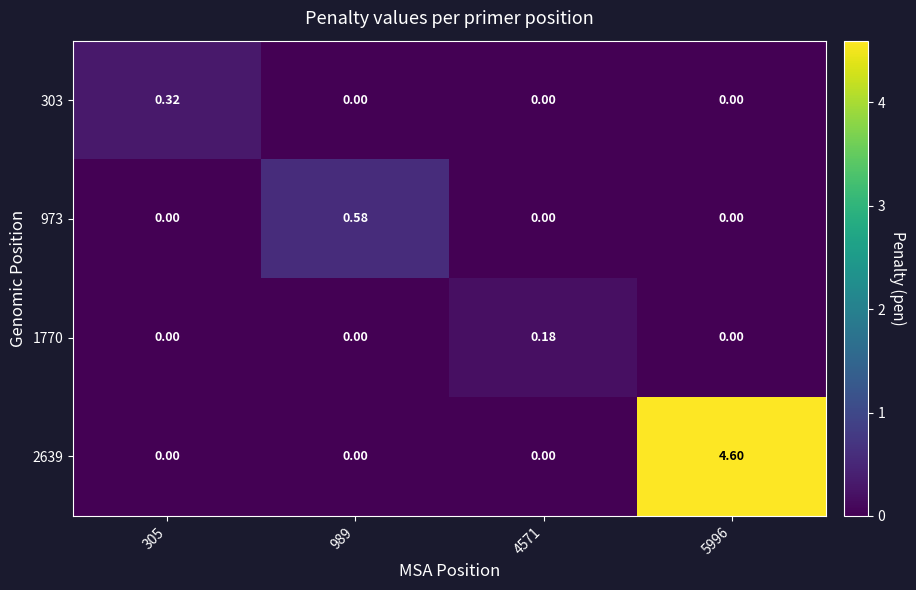

How many categories are shown in the chart?

4